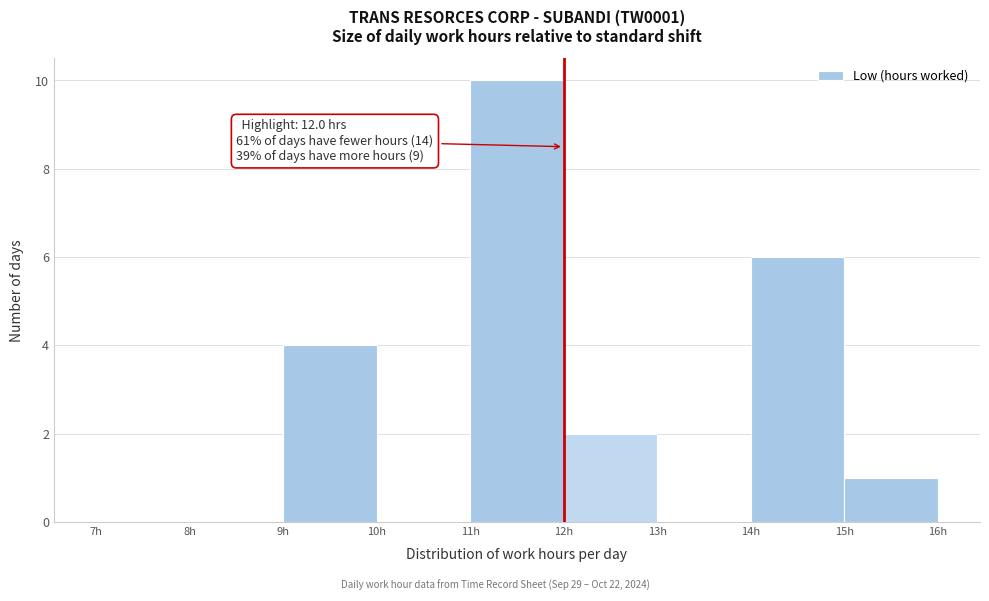

Which range on the x-axis has the tallest bar?

11 to 12